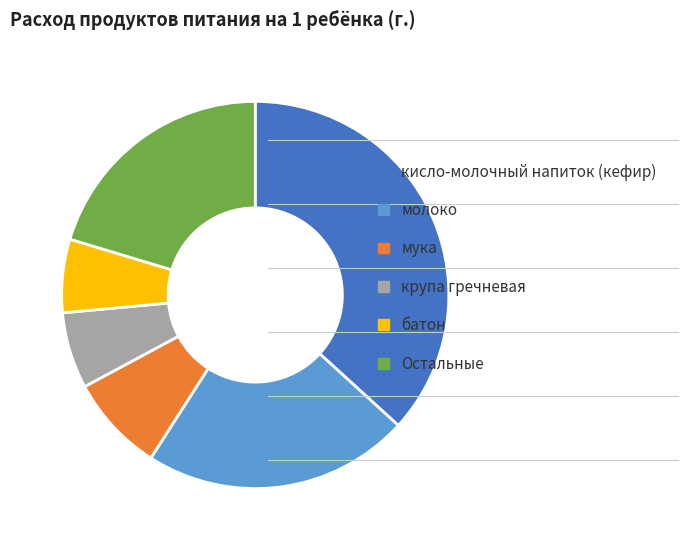

Is крупа гречневая the majority of the pie?

No